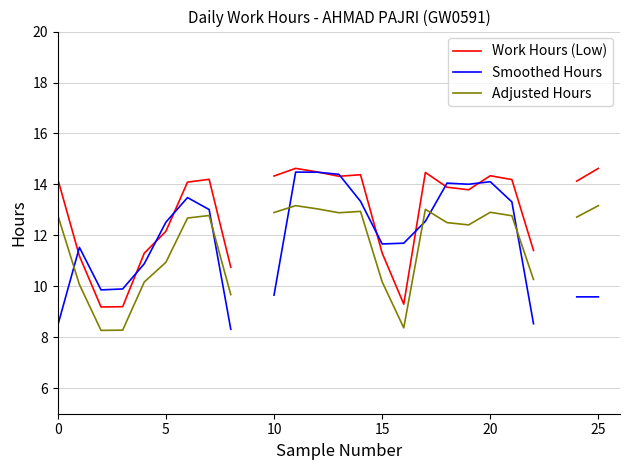

In Adjusted Hours, how many points are lower than both neighbors (excluding endpoints)?

4